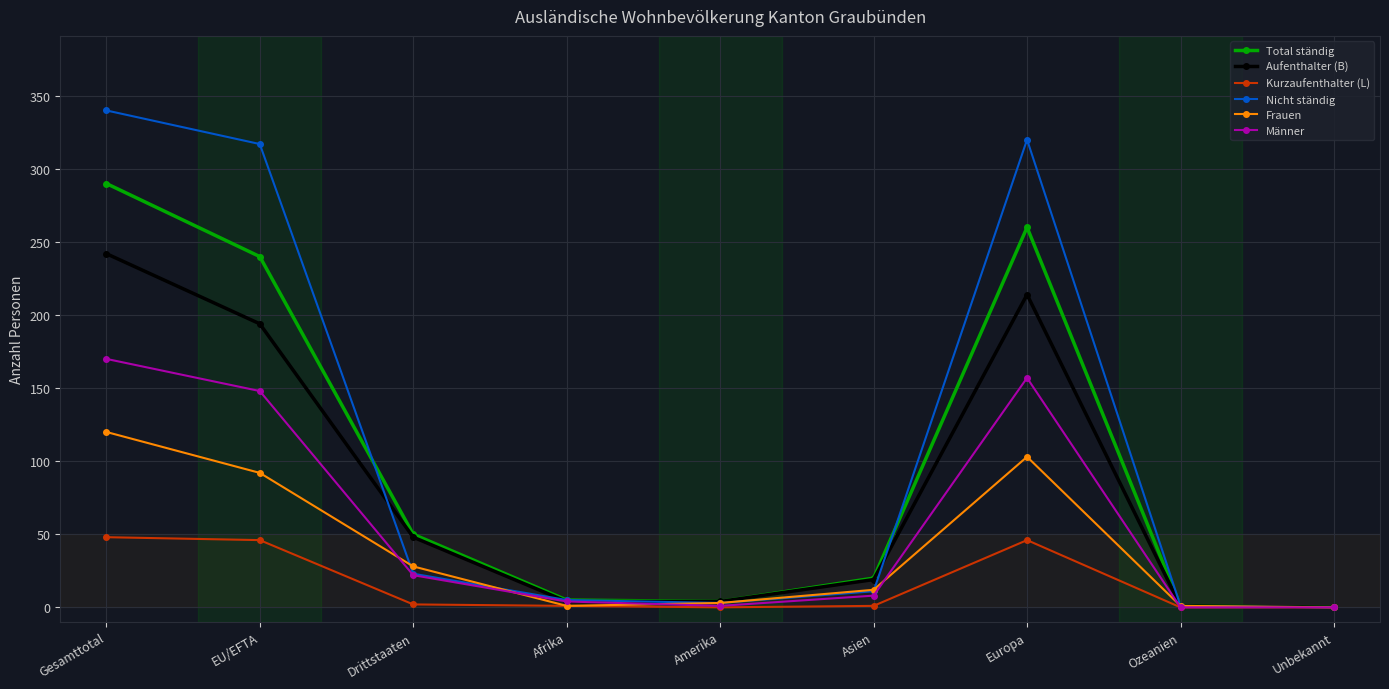

True or false: Männer has more than 2 interior local peaks.

False